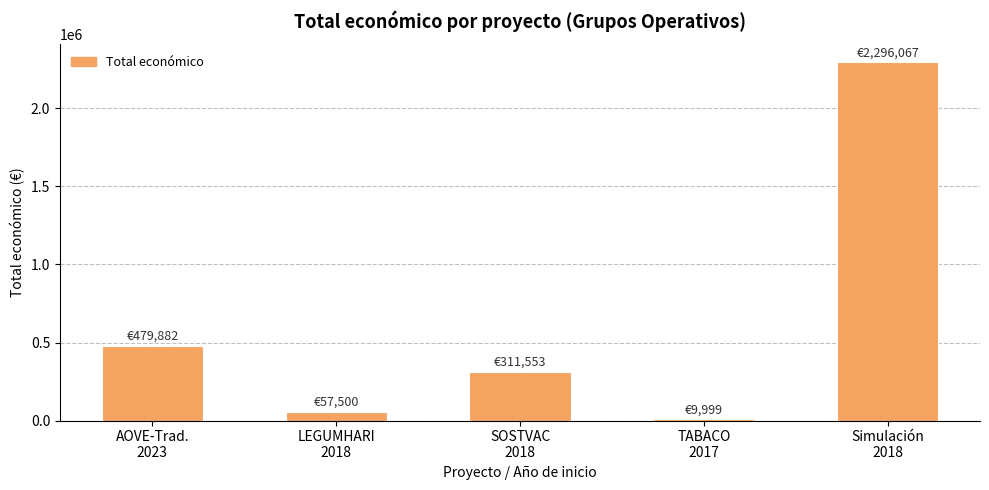

What is the change in value from LEGUMHARI
2018 to SOSTVAC
2018?

+254053